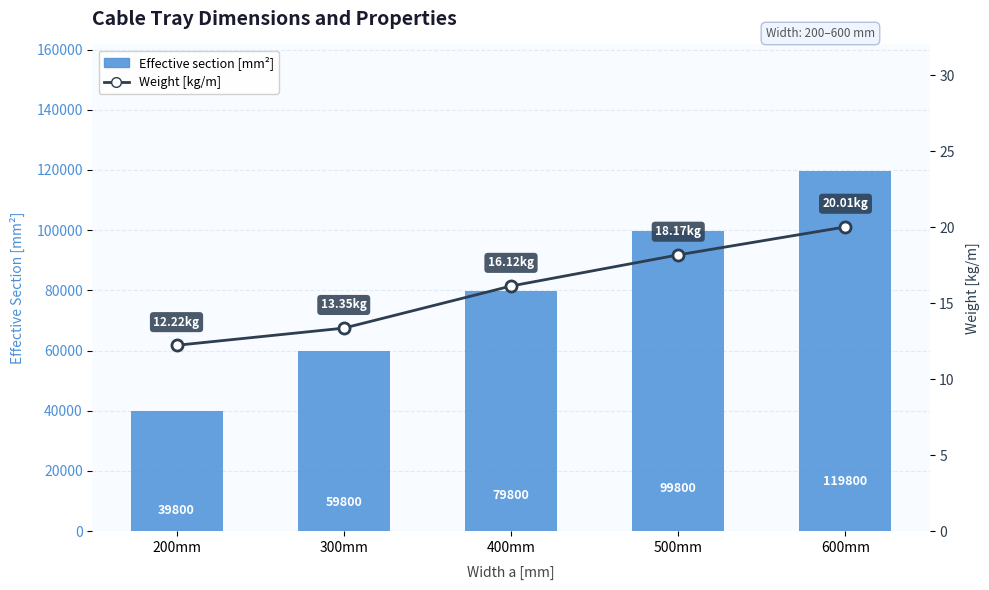

Which series changed the most between 400mm and 500mm?

Effective section